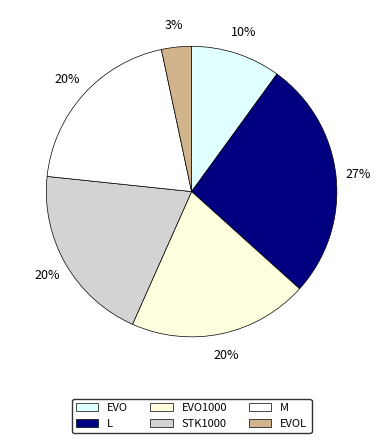

How many segments does this pie chart have?

6